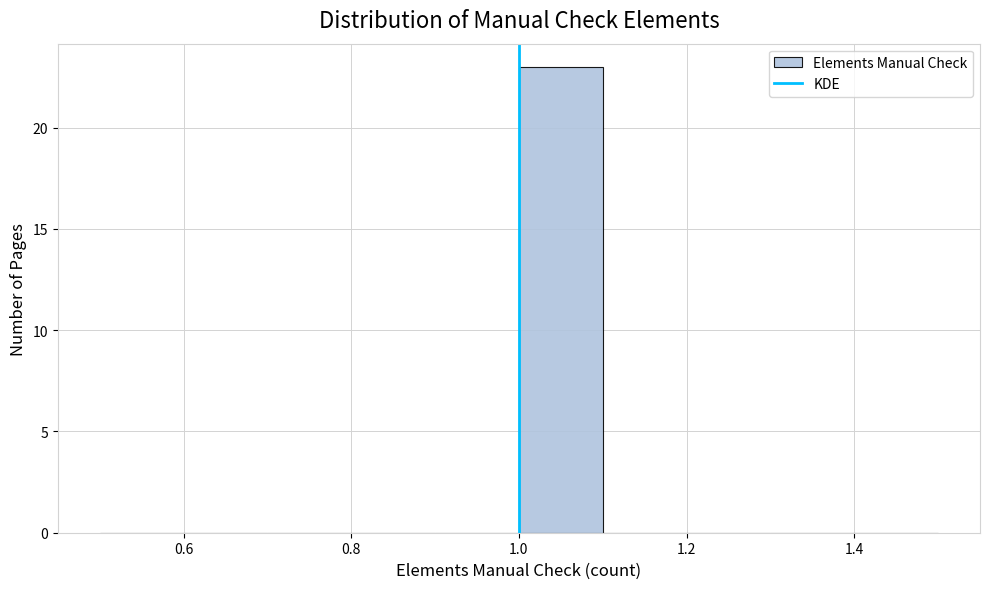

Over which range of the x-axis is the bar tallest?

1.0 to 1.1